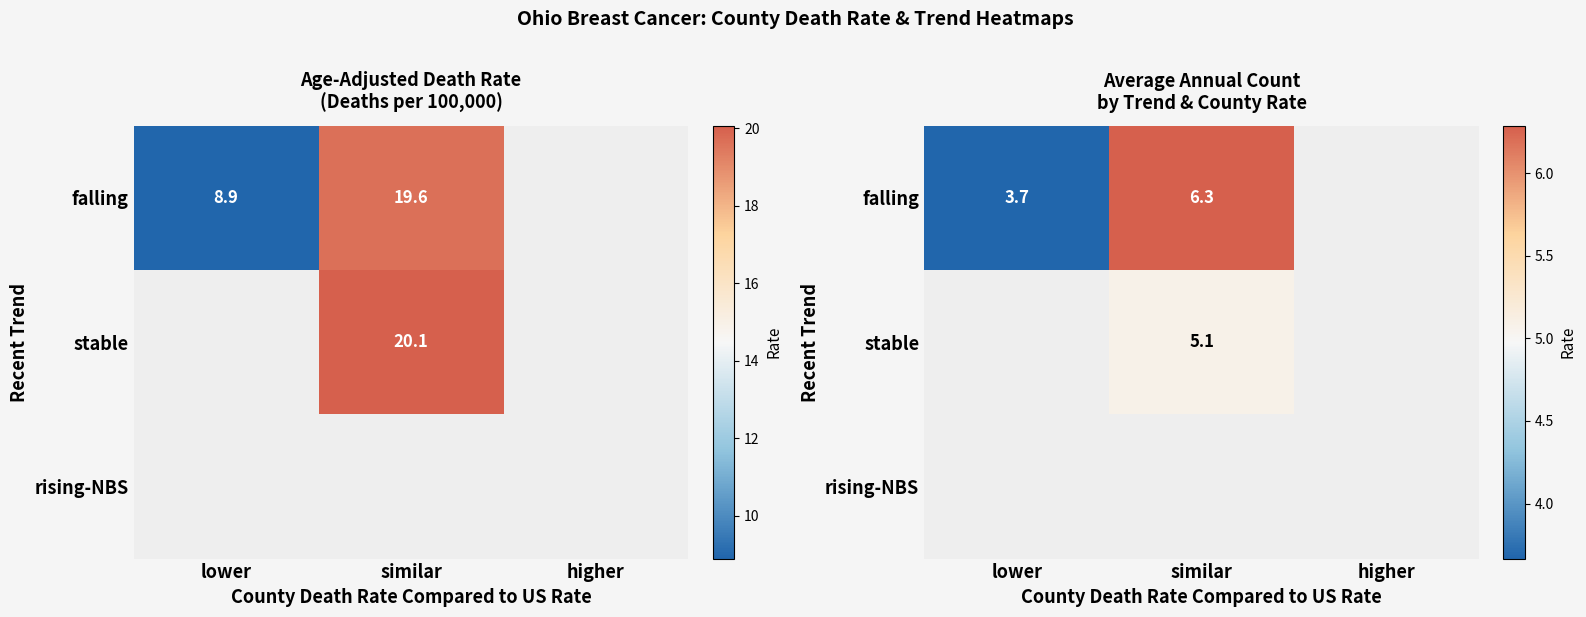

At which label does falling first exceed 6?

similar